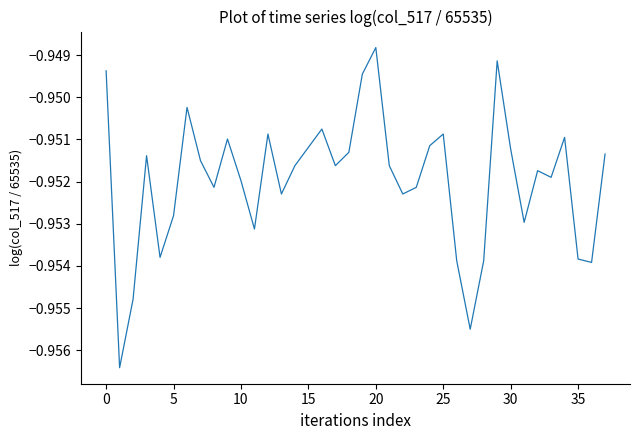

Is this an area chart (filled region under the line)?

No